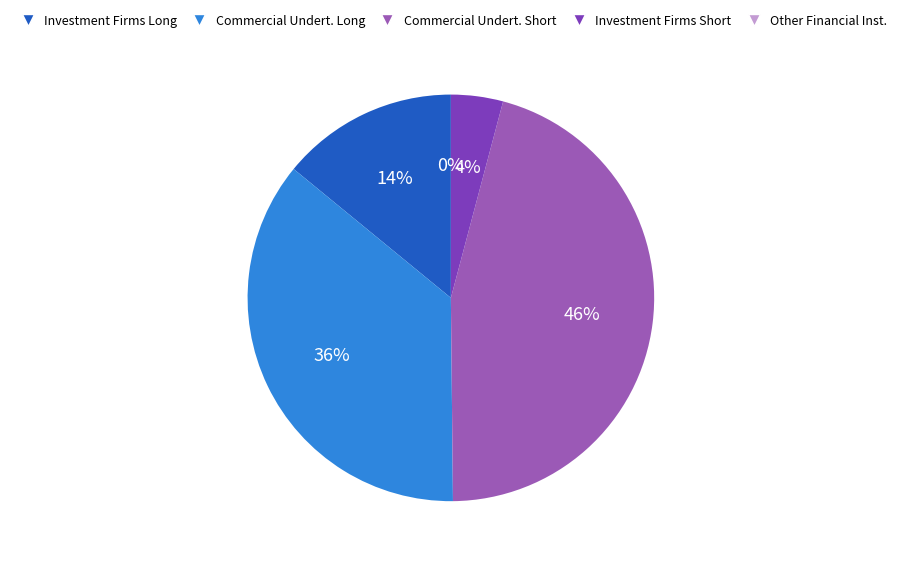

What is the smallest slice in the pie chart?

Other Financial Institutions (Long)